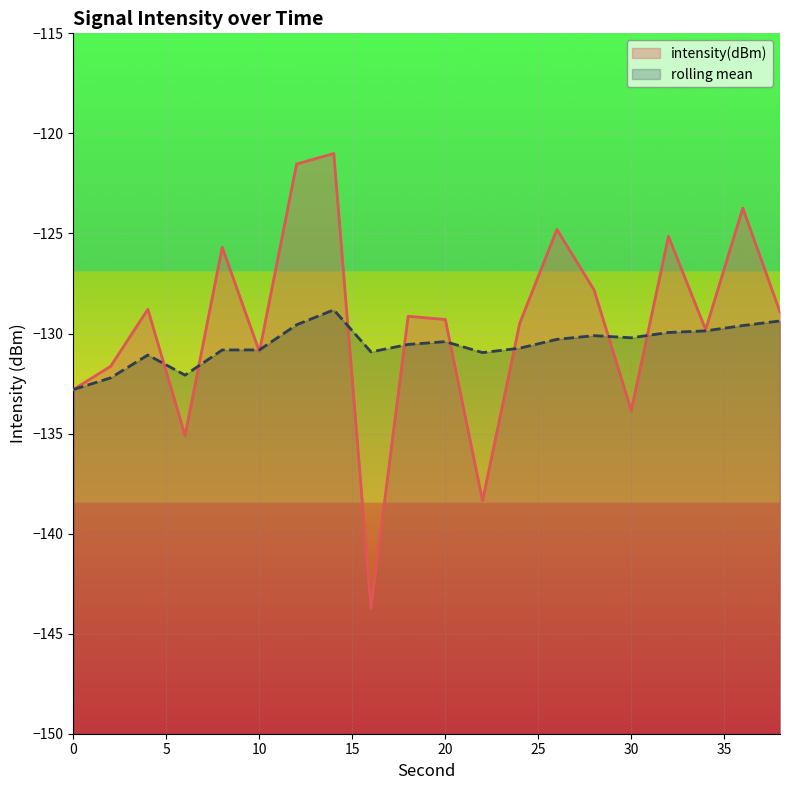

What is the highest value of the intensity(dBm) series?

-121.0